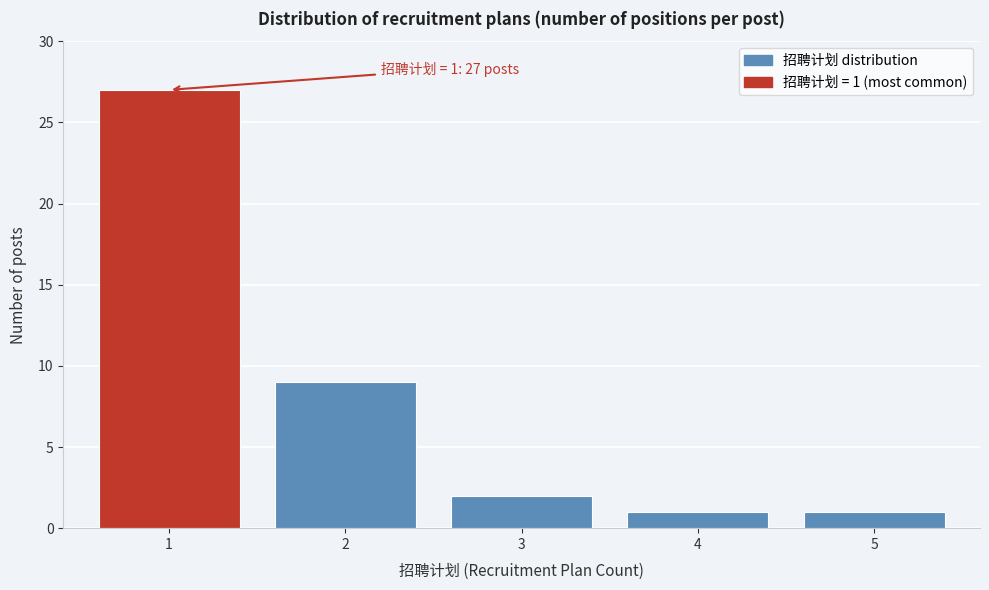

Reading left to right, list all the values displayed in this chart.

27	9	2	1	1